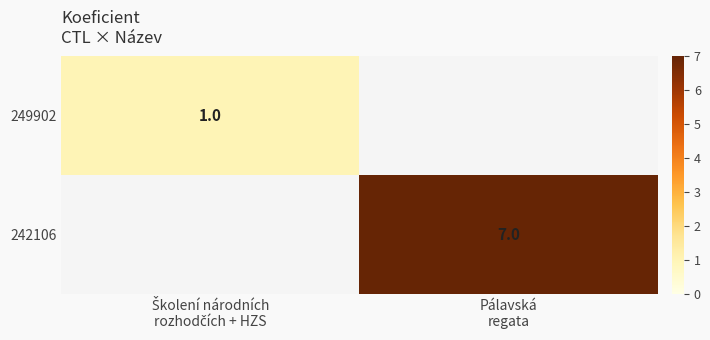

The value of 249902 at Školení národních rozhodčích + HZS is 1.6. True or false?

False